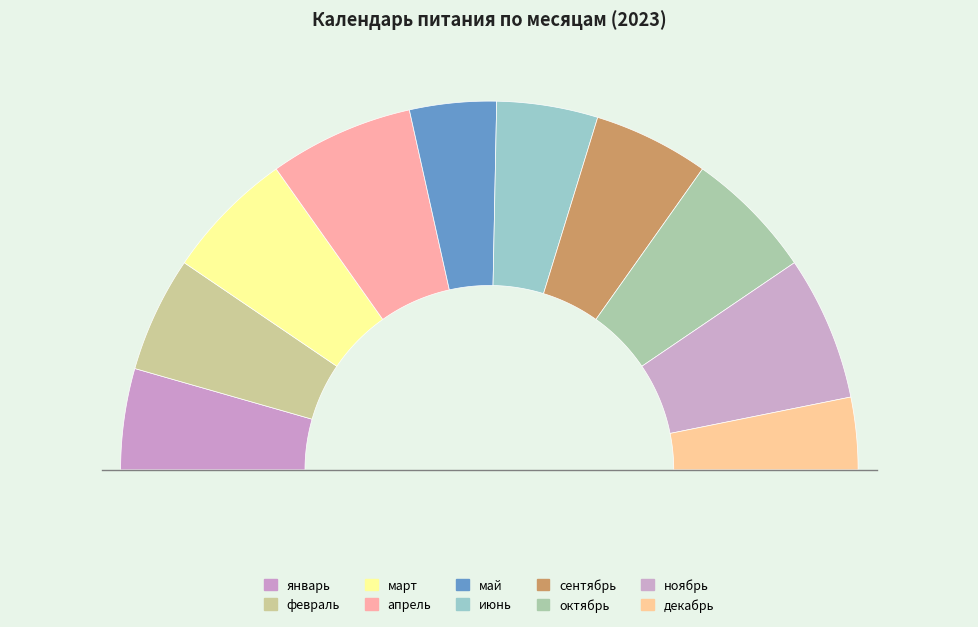

To the nearest percent, what portion does июнь represent?

9%